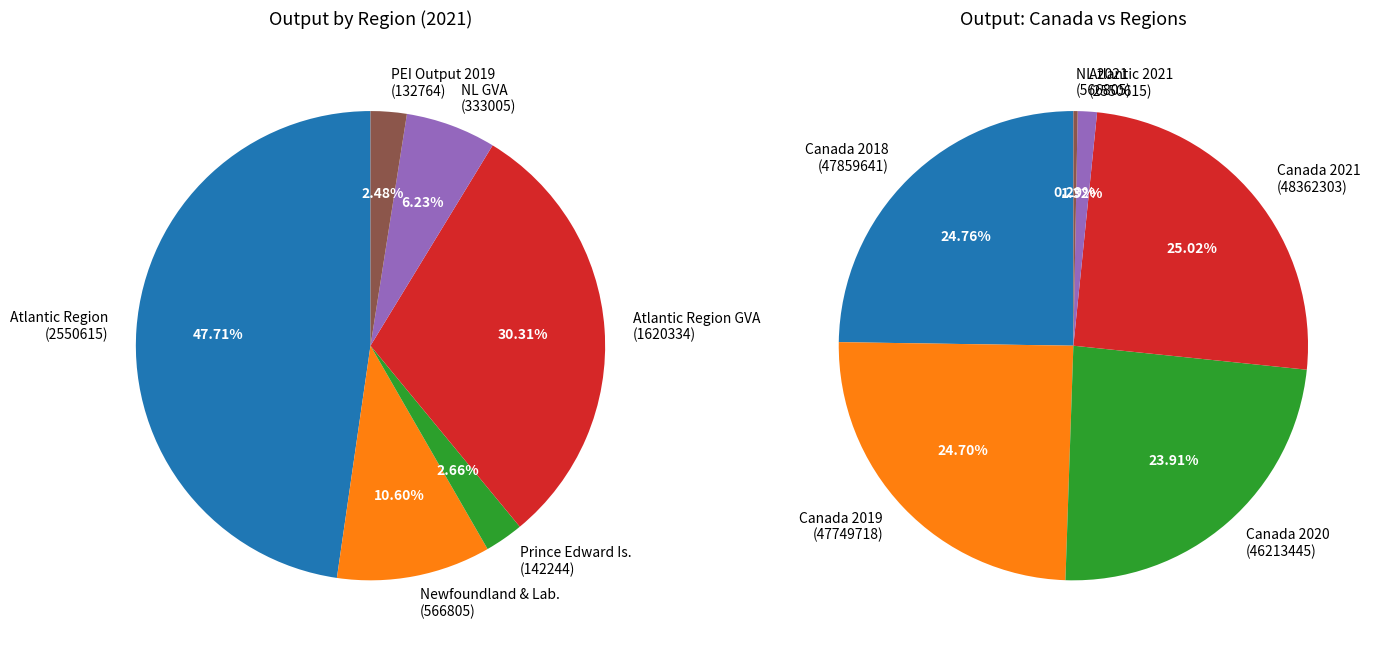

What portion of the pie excludes 3?

74.3%